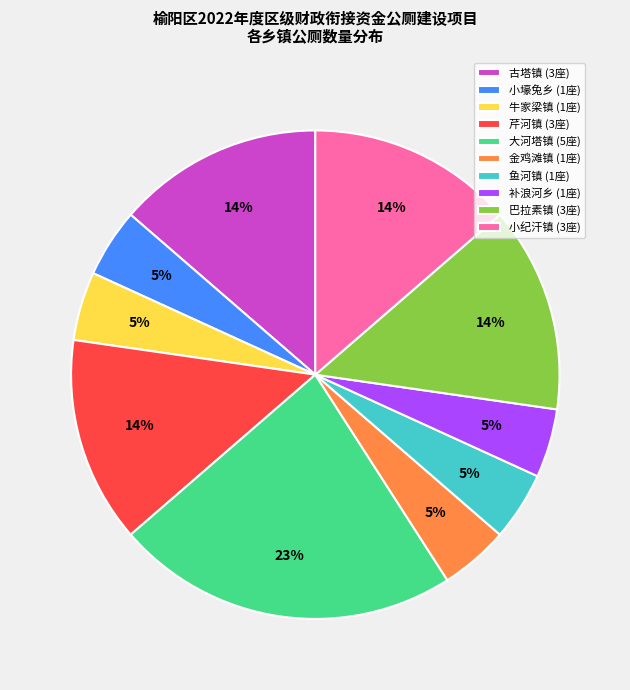

What is the ratio of the value at 小纪汗镇 to the value at 巴拉素镇?

1.0